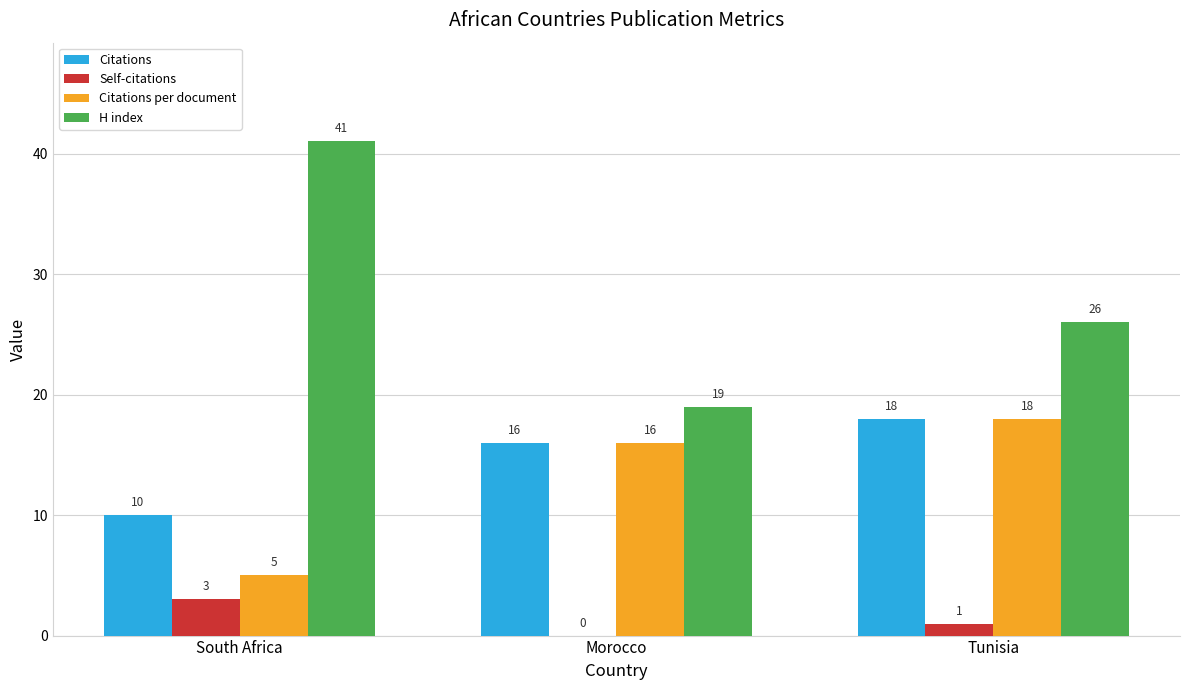

What is the difference between the Citations values at Tunisia and South Africa?

8